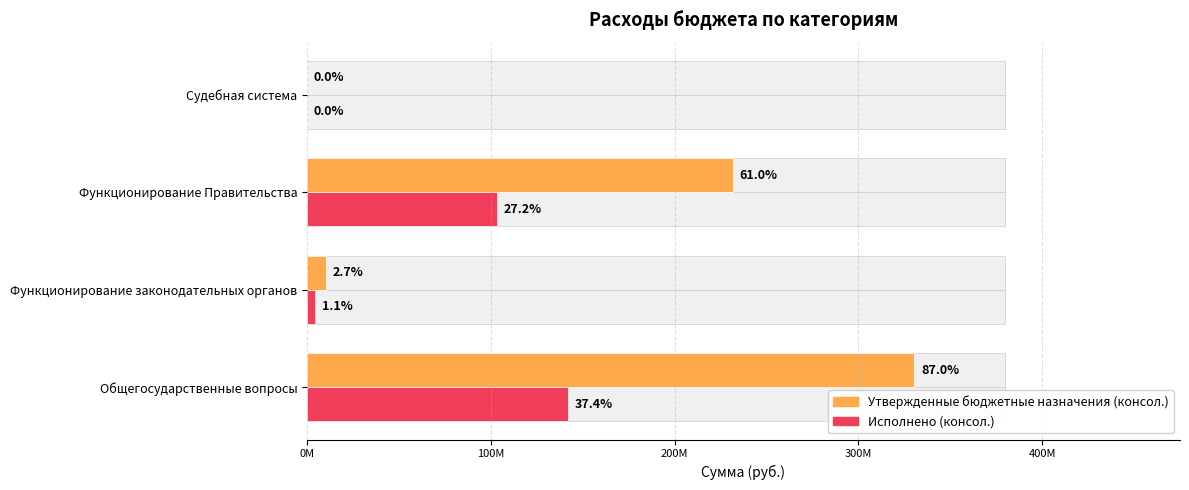

How many groups of bars are there?

4